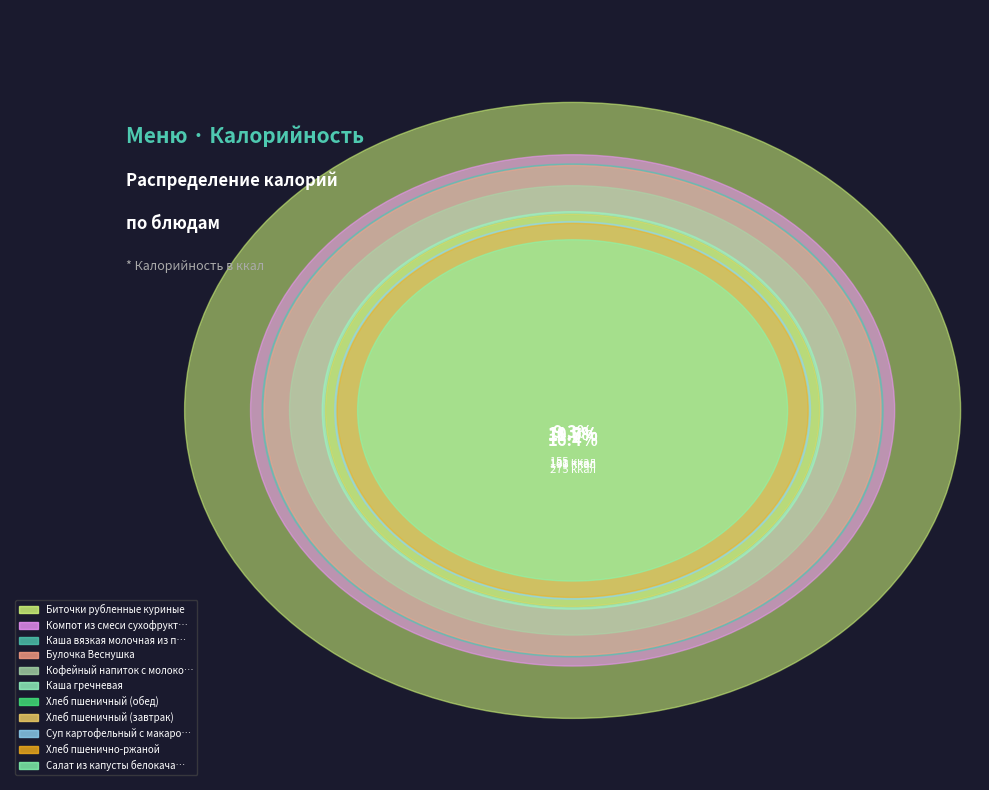

What is the smallest slice in the pie chart?

Салат из капусты белокачанной с морковью